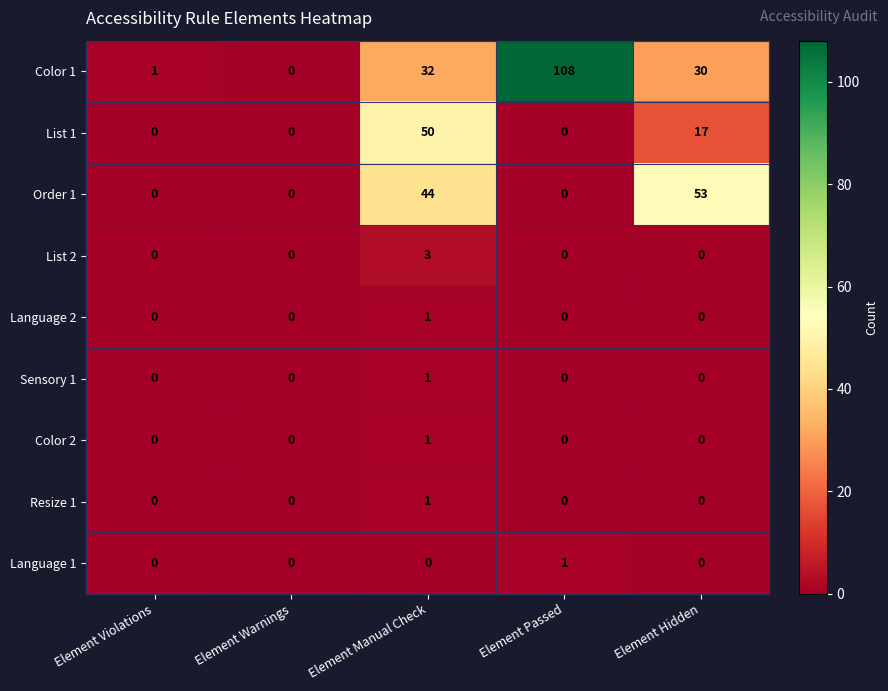

How many data points does each series have?

5